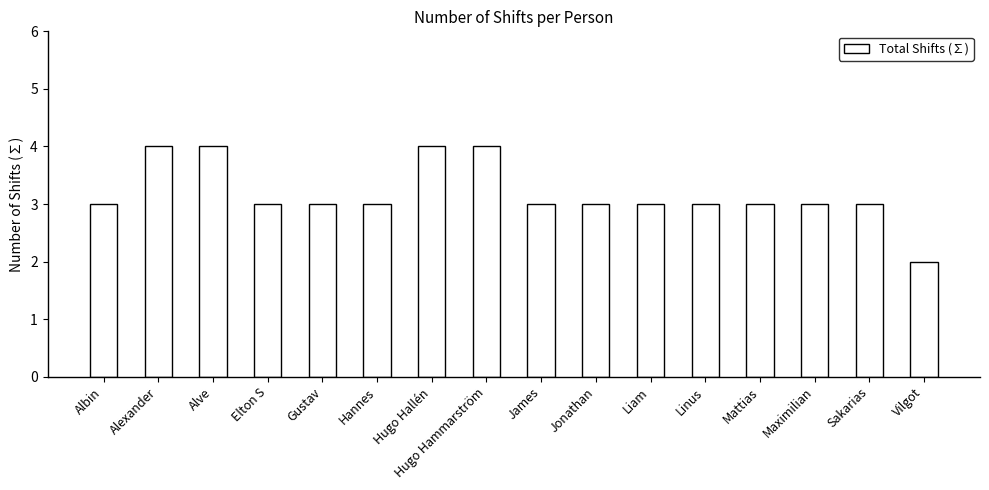

What is the greatest value displayed?

4